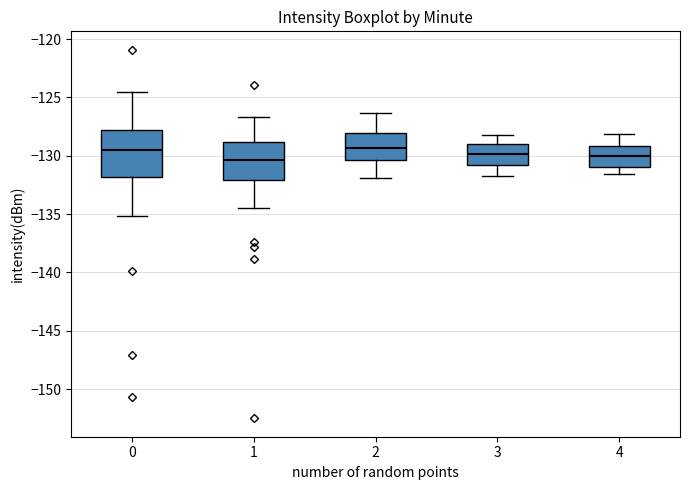

Where does the median line of the box at x = 2 sit on the y-axis? The values are not printed on the chart, so give them approximately, as read against the axis.

-129.5